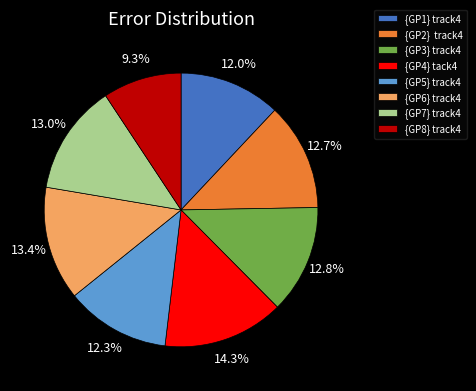

True or false: {GP8} track4 accounts for 9% of the total.

True